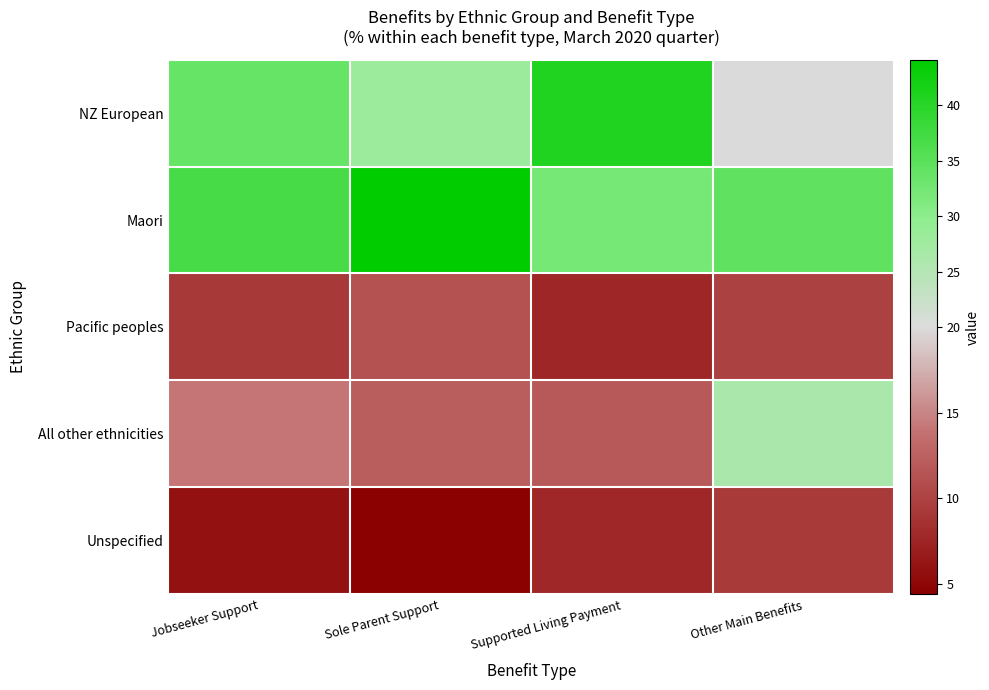

What is the smallest value displayed?

4.4